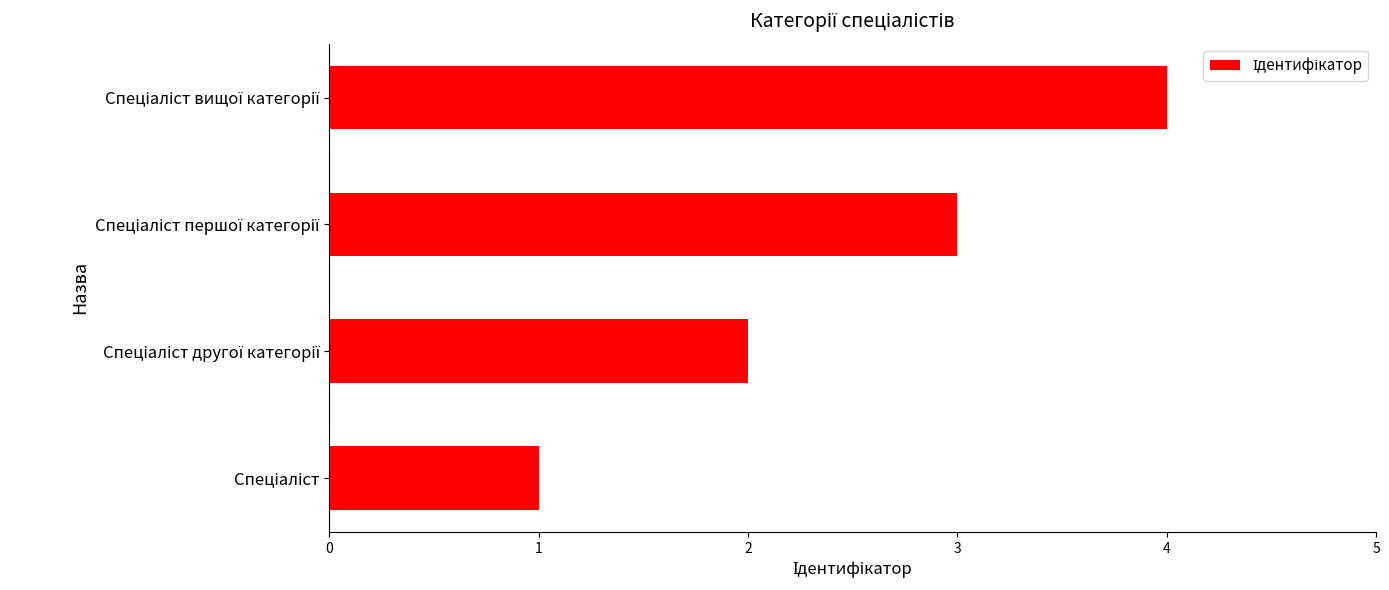

How many bars are there in total?

4